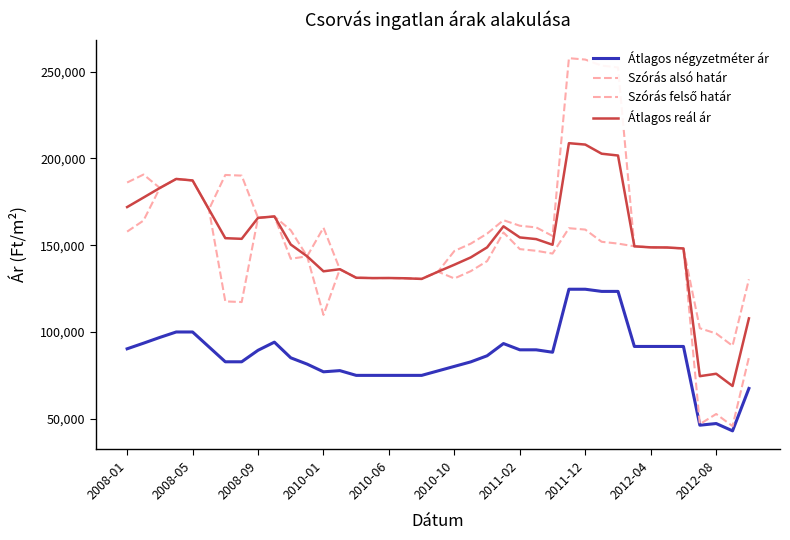

List the series in order of their overall mean, lowest first.

Átlagos négyzetméter ár, Szórás alsó határ, Átlagos reál ár, Szórás felső határ